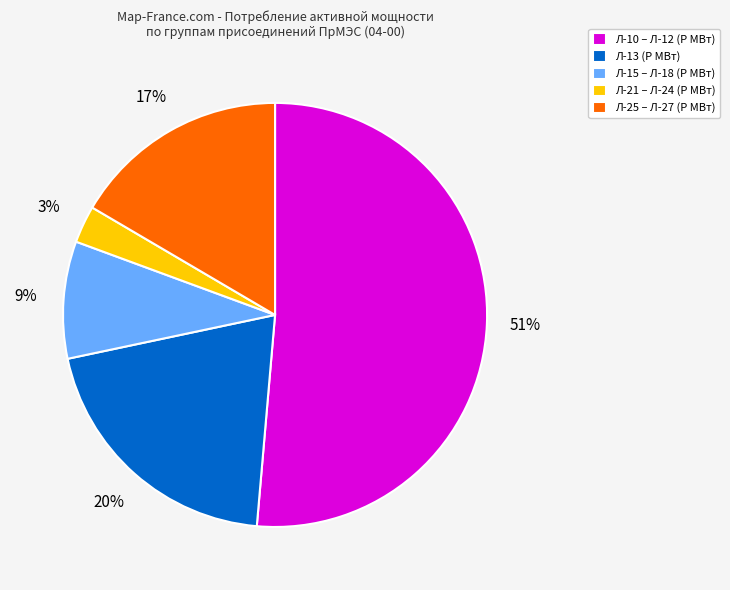

Is there a majority slice in this chart?

Yes